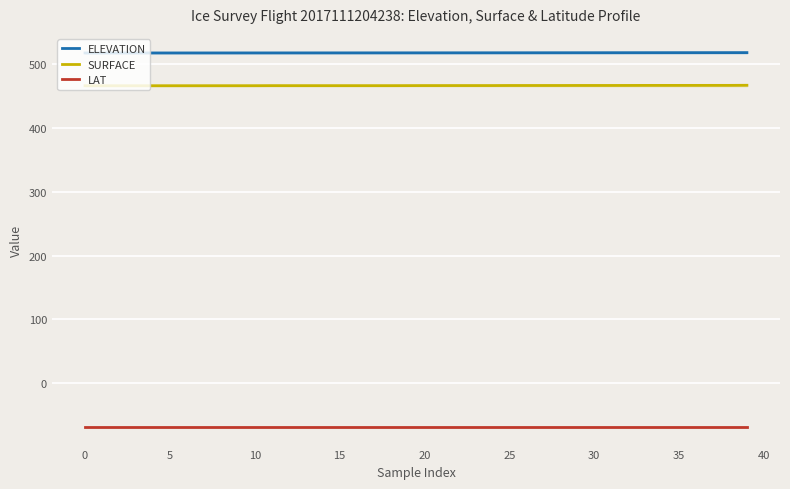

The value of LAT at 5 is -68.7. True or false?

True